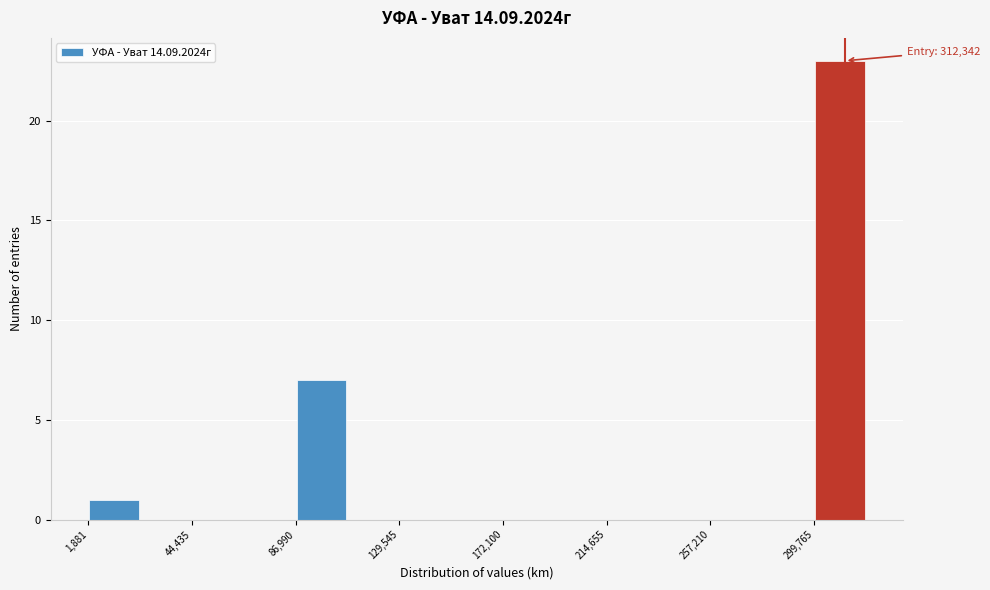

Over which range of the x-axis is the bar tallest?

300000 to 320000